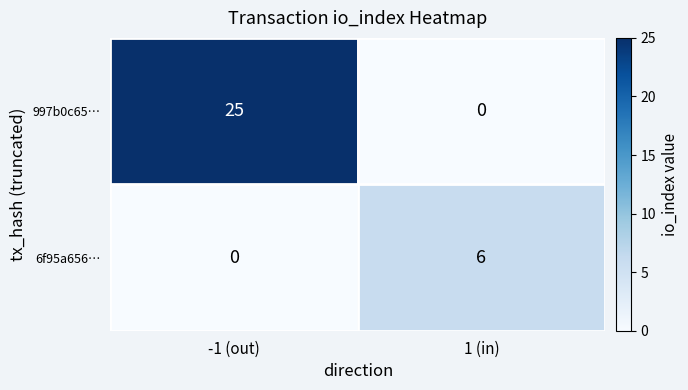

Between -1 (out) and 1 (in), which series saw the biggest shift?

997b0c65…